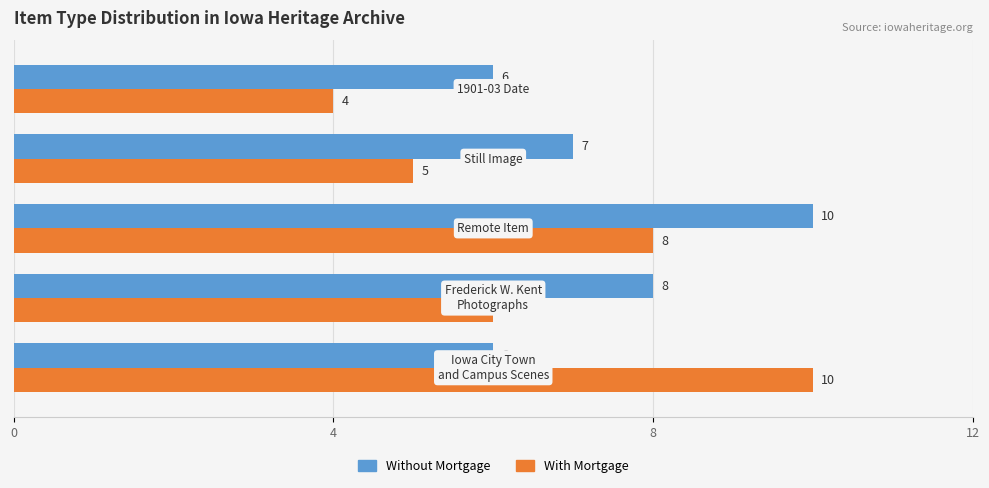

What are all the series names shown in the legend?

Without Mortgage, With Mortgage